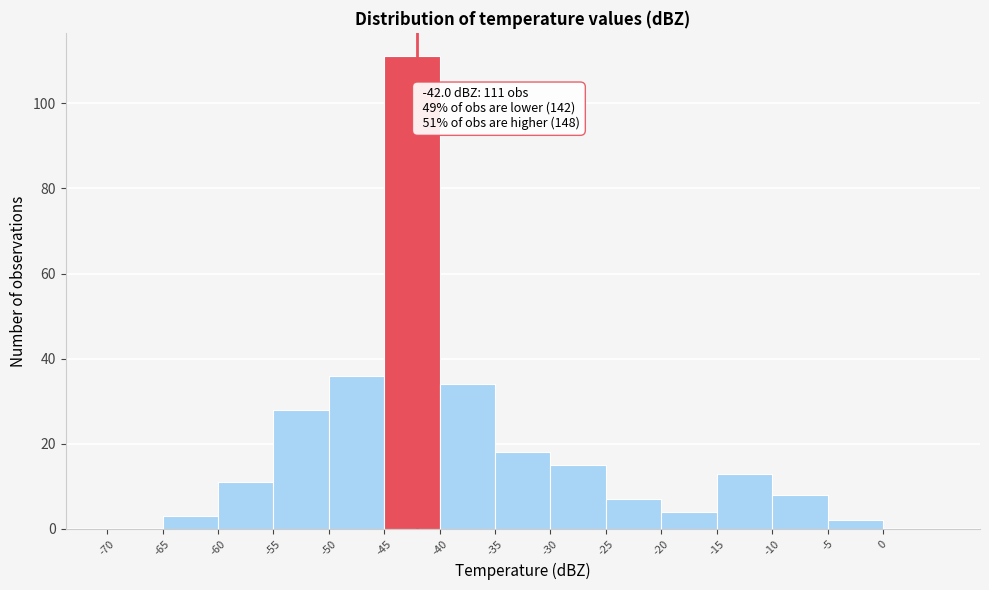

Over which range of the x-axis is the bar tallest?

-45 to -40